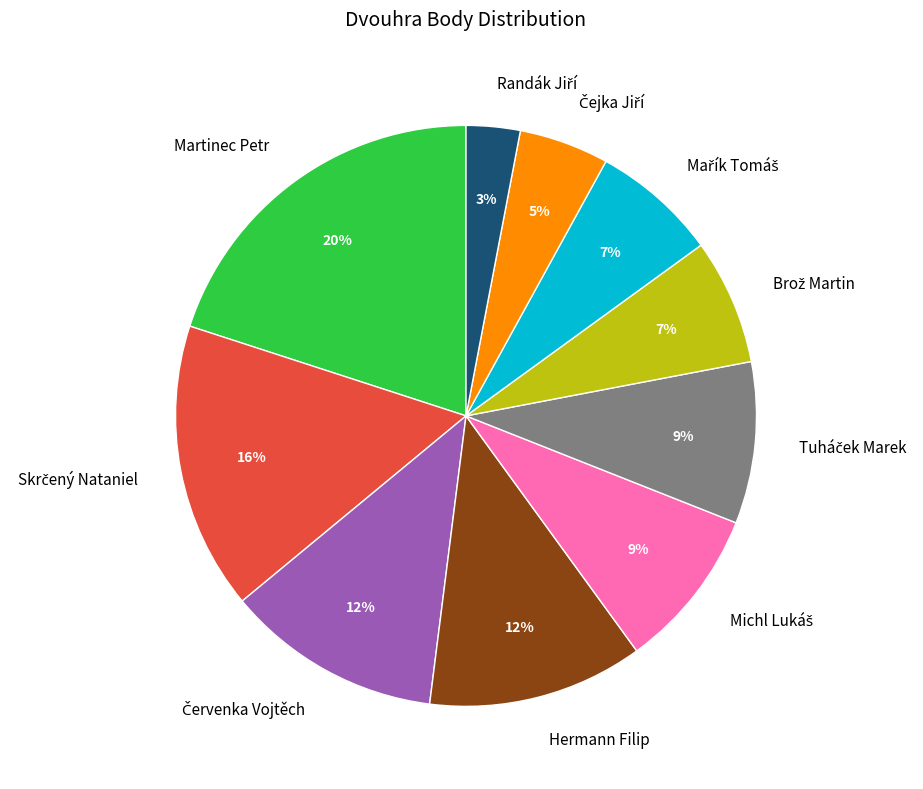

Is there any slice that represents more than half of the pie?

No